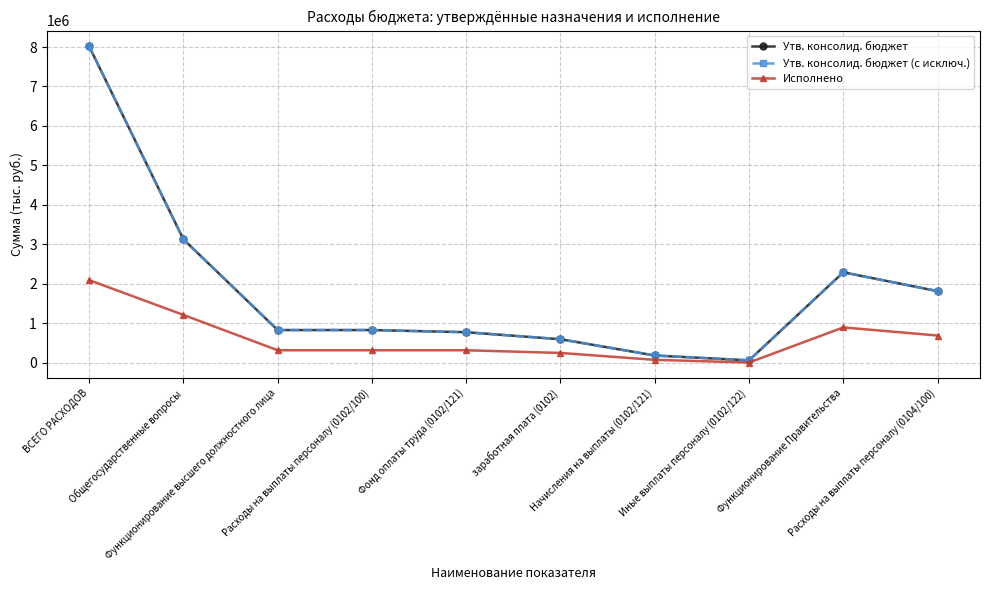

What is the minimum value for Утв. консолид. бюджет?

54900.0